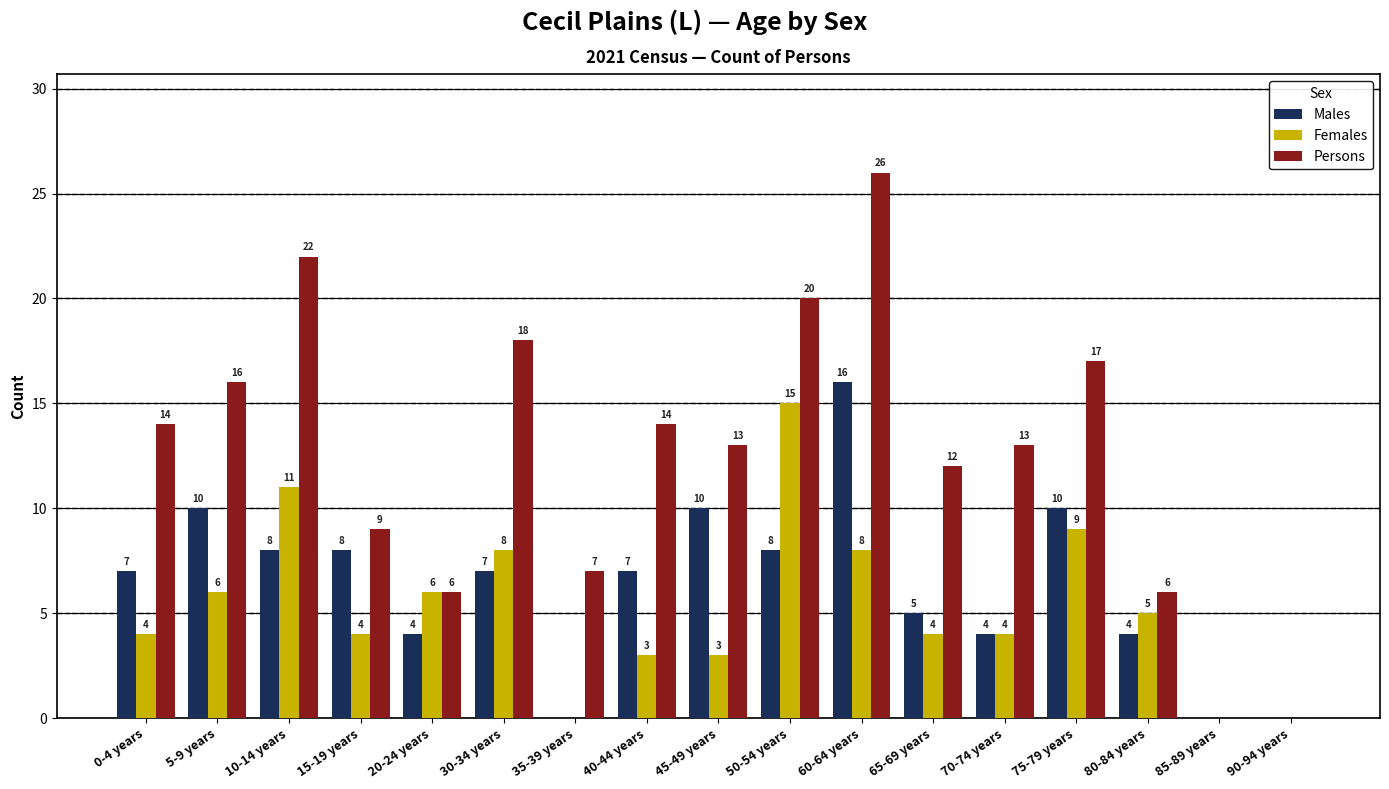

How many positive values does the Males series have?

14